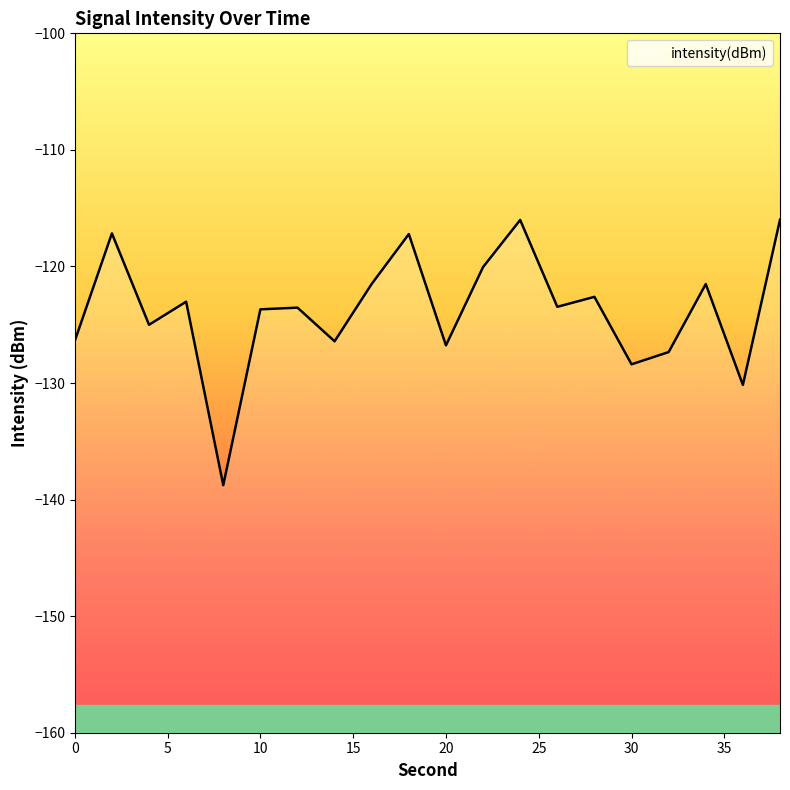

What value does the data have at 12?

-123.5